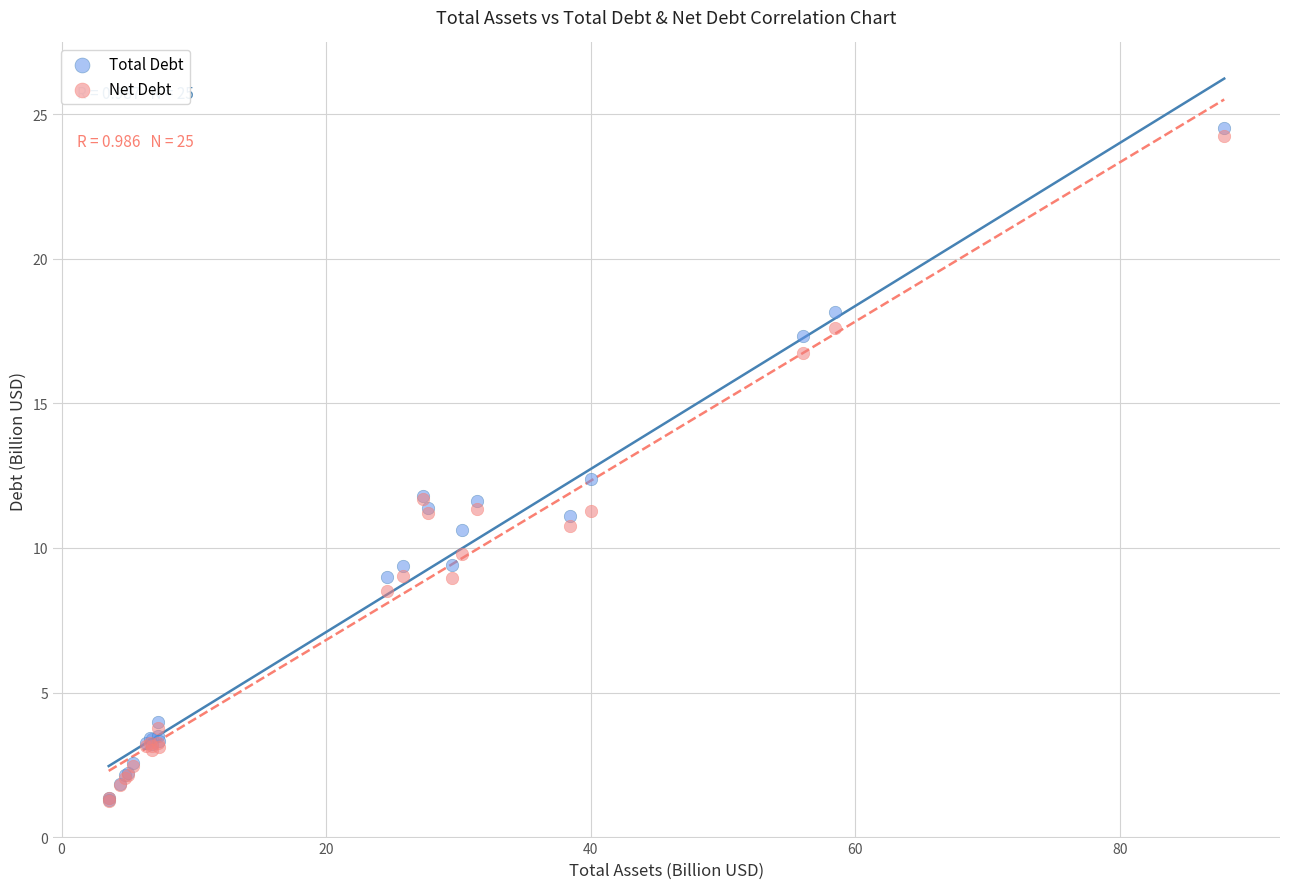

What are all the series names shown in the legend?

Total Debt, Net Debt